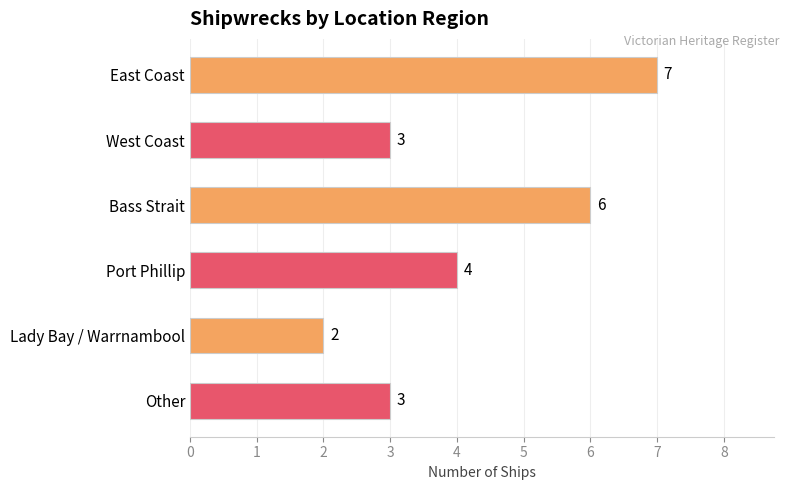

At which category does the chart reach its minimum across all series?

Lady Bay / Warrnambool